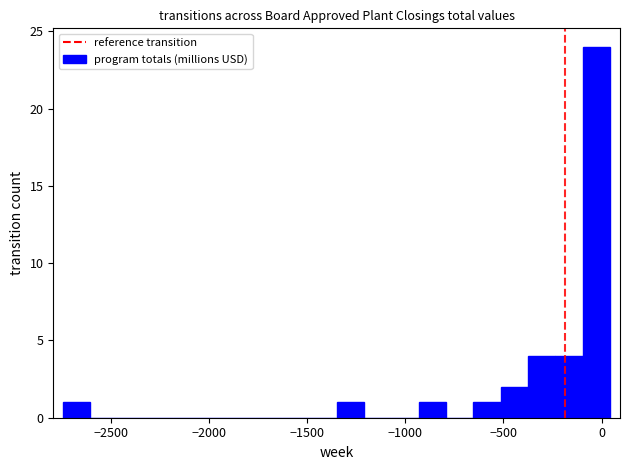

Read against the x-axis, roughly where is the centre of the tallest bar?

-50